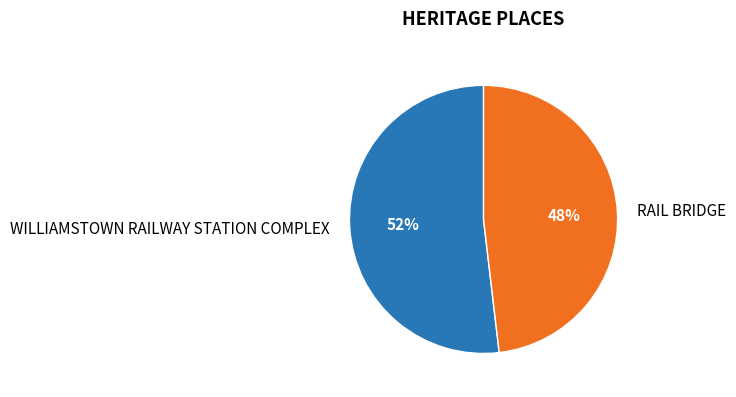

The RAIL BRIDGE slice represents 33% of the pie. True or false?

False